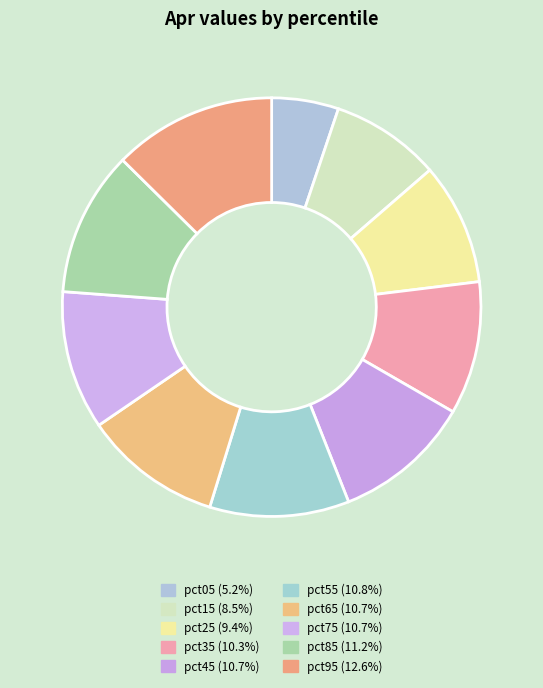

What percentage is the pct45 slice, to the nearest percent?

11%